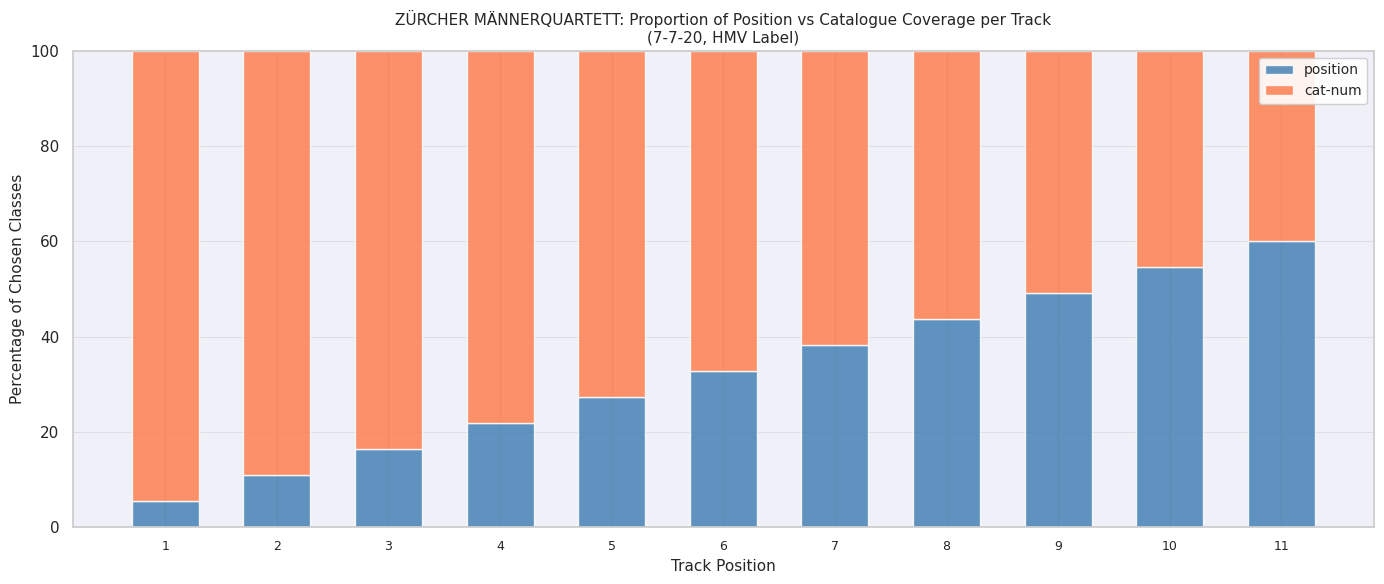

Are the bars horizontal?

No